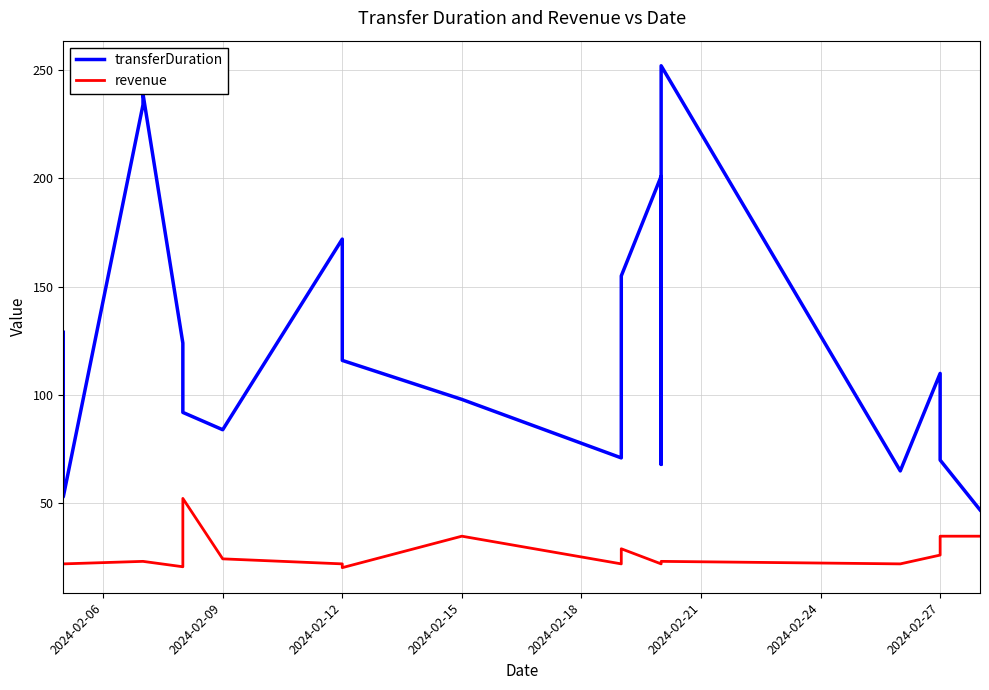

What is the minimum value shown in the chart?

20.3